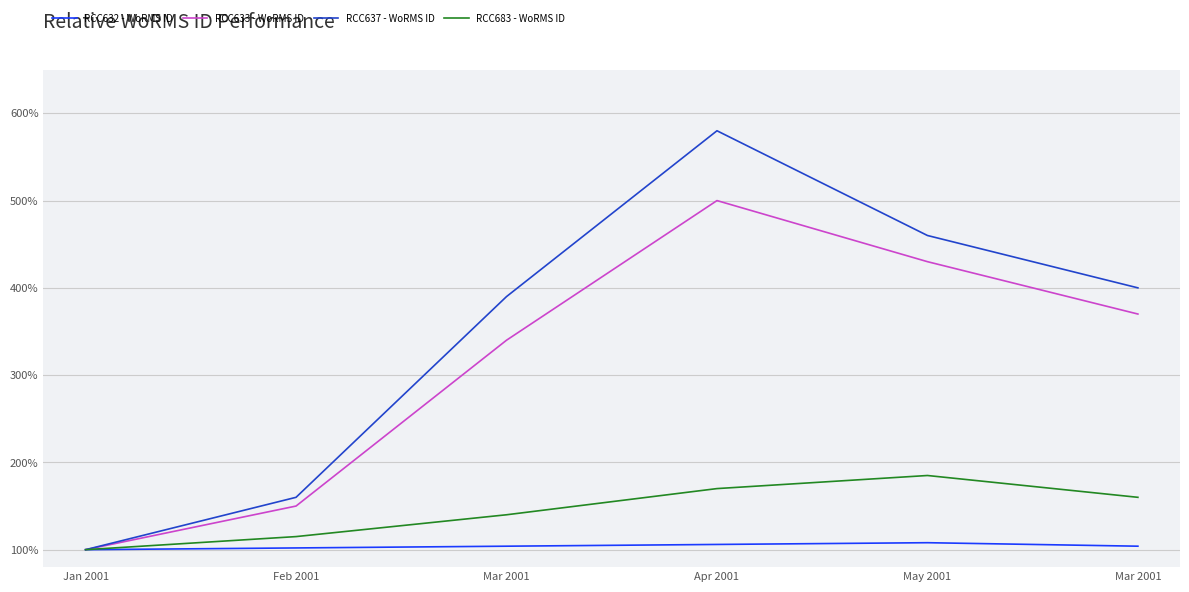

What is the label of the 4th point from the right?

Mar 2001